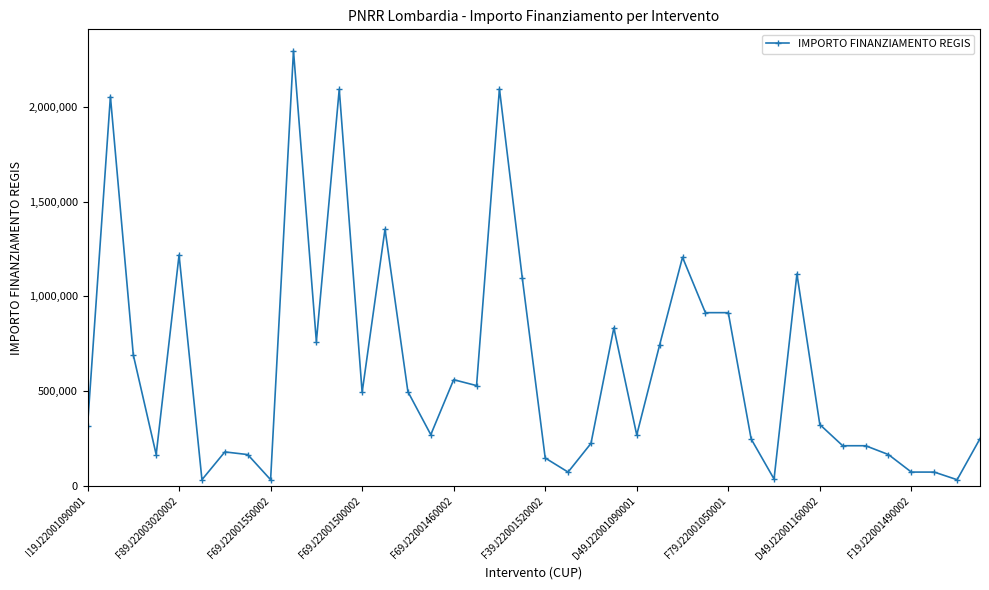

True or false: the data has more than 0 interior local peaks.

True